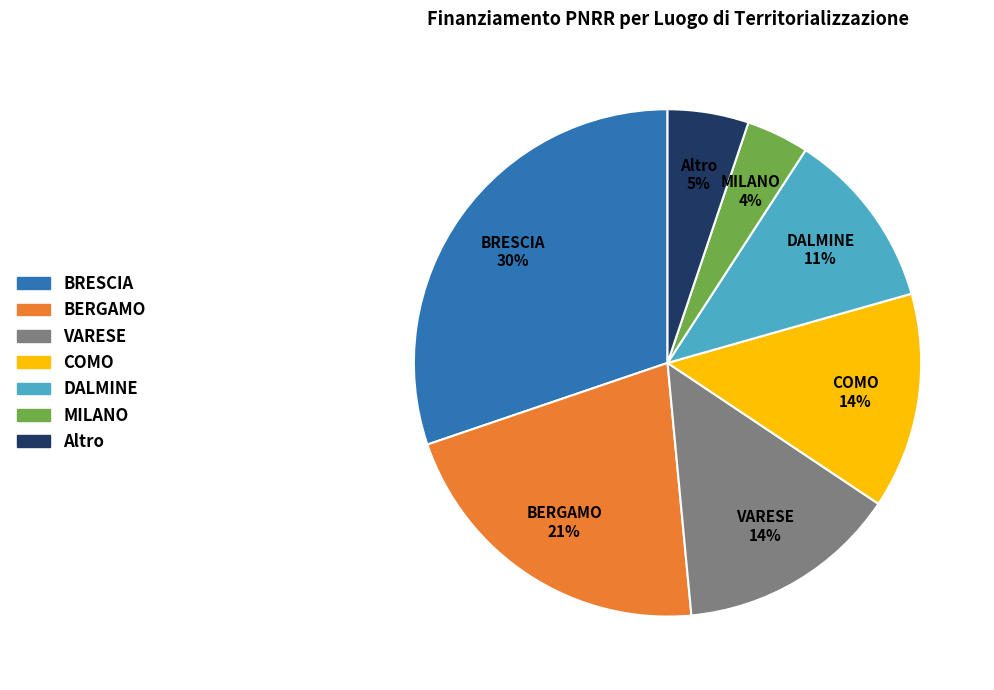

The COMO 14% slice represents 14% of the pie. True or false?

True